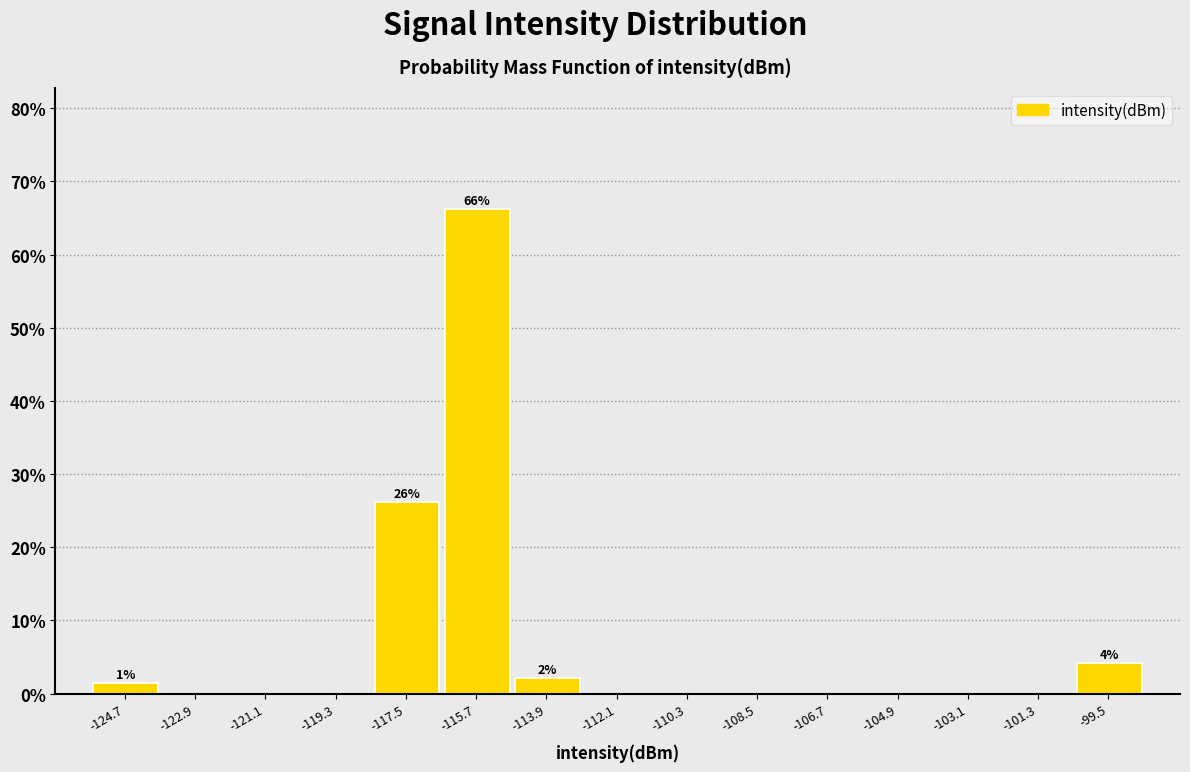

Over which range of the x-axis is the bar tallest?

-116.6 to -114.8